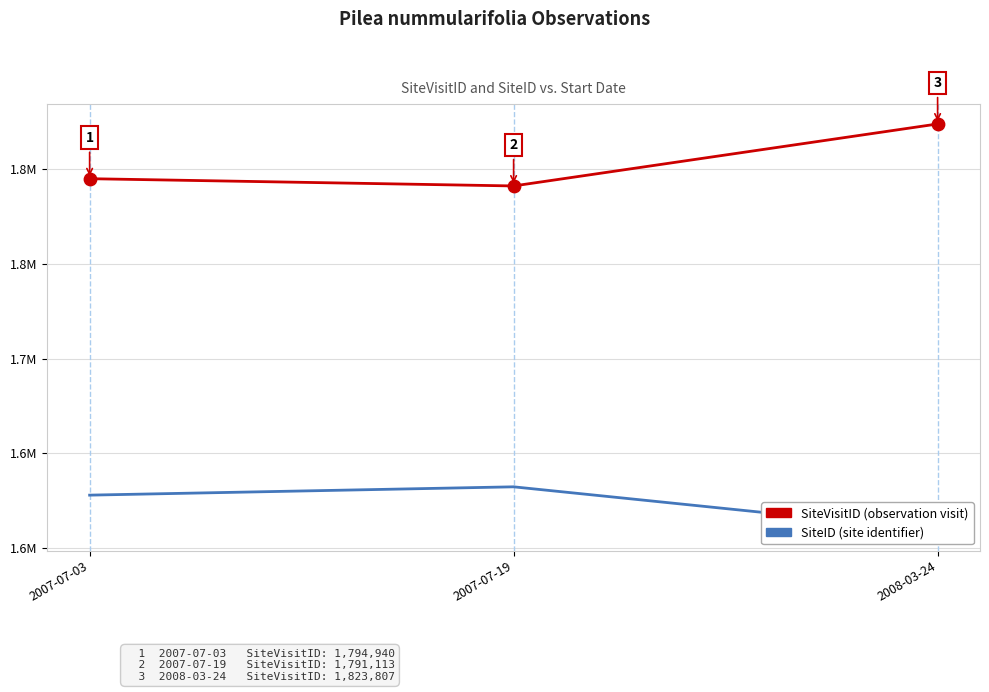

At how many categories does at least one series exceed 1672728?

3